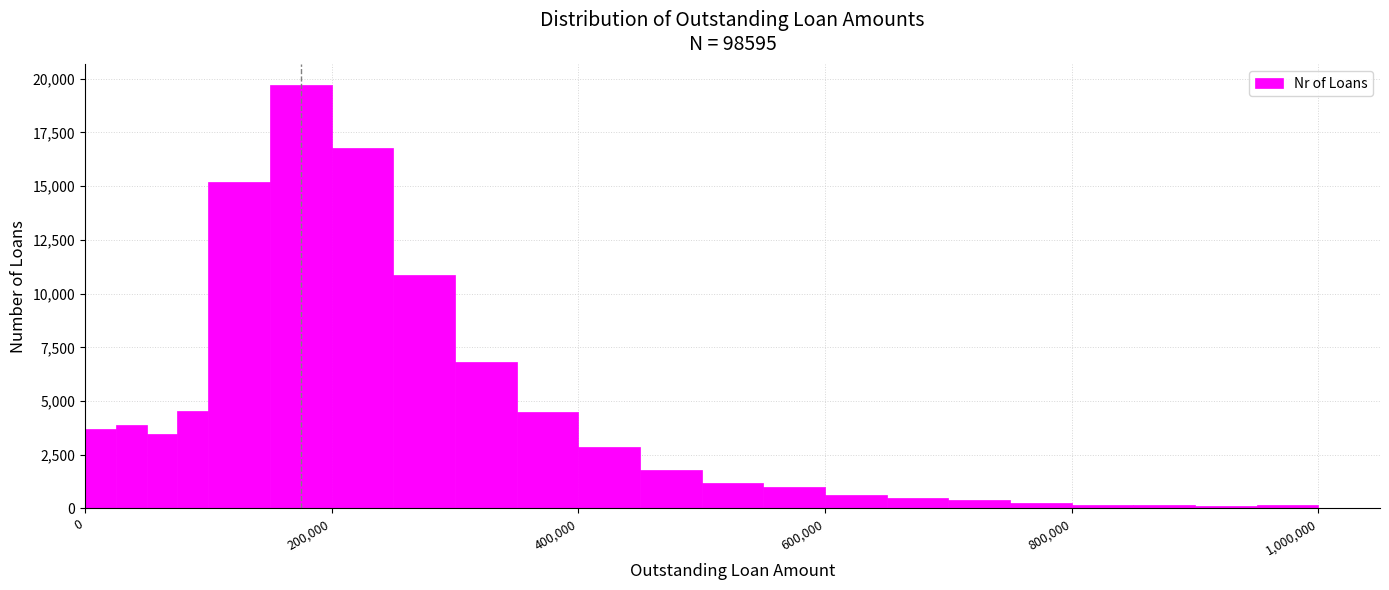

Read against the x-axis, roughly where is the centre of the tallest bar?

180000